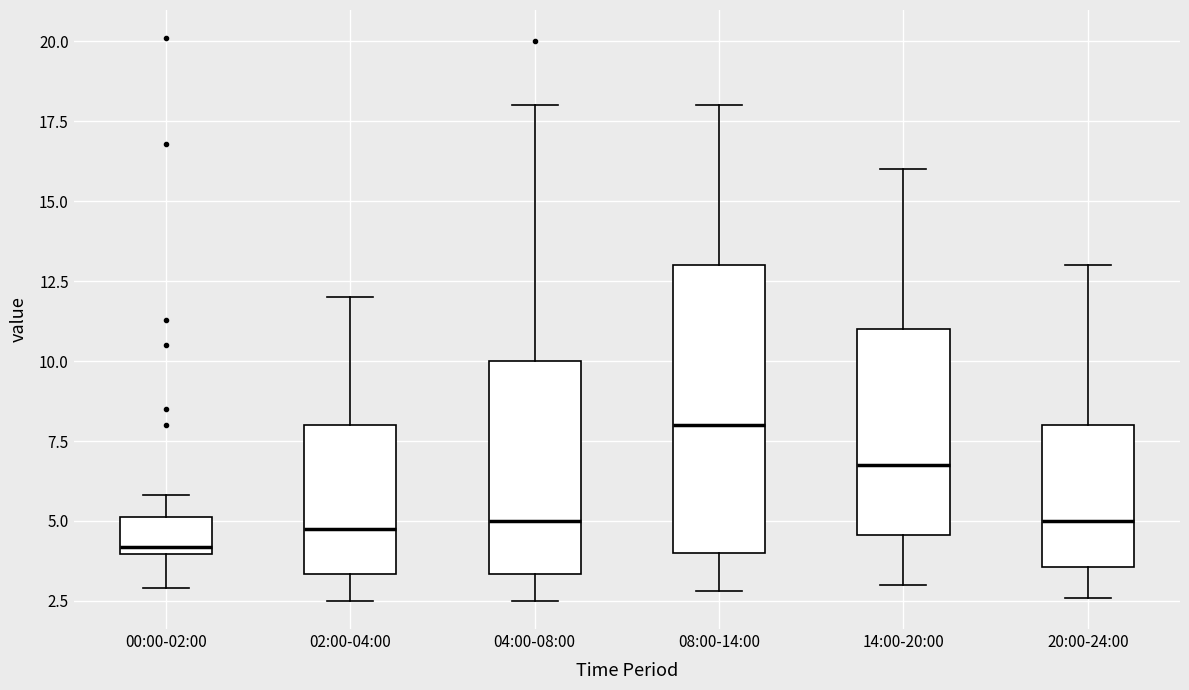

Comparing the boxes themselves (not the whiskers), which one is the tallest?

08:00-14:00